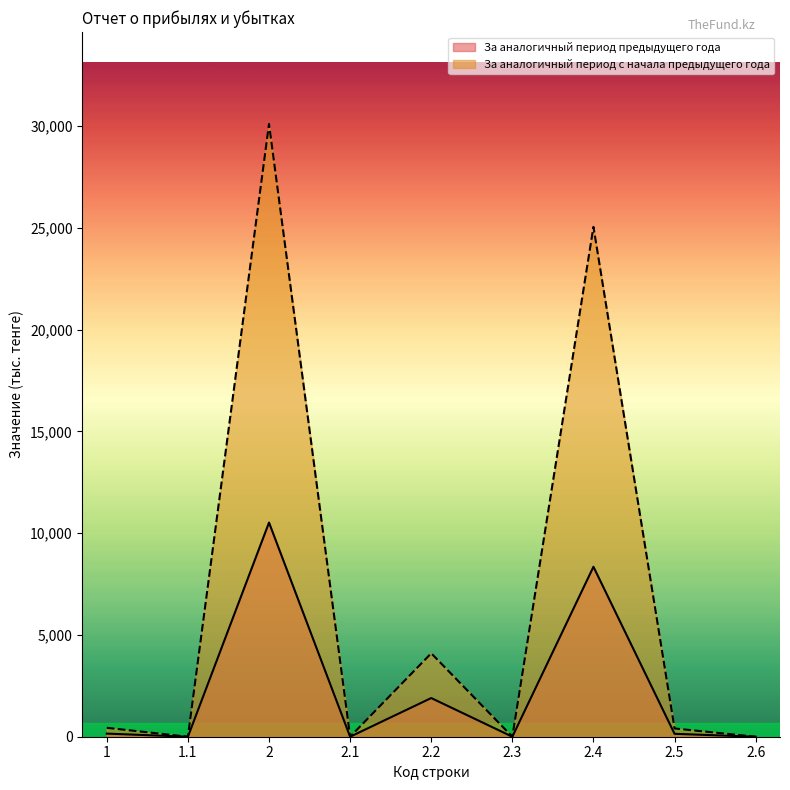

Rank the series by their average value, from highest to lowest.

За аналогичный период с начала предыдущего года, За аналогичный период предыдущего года